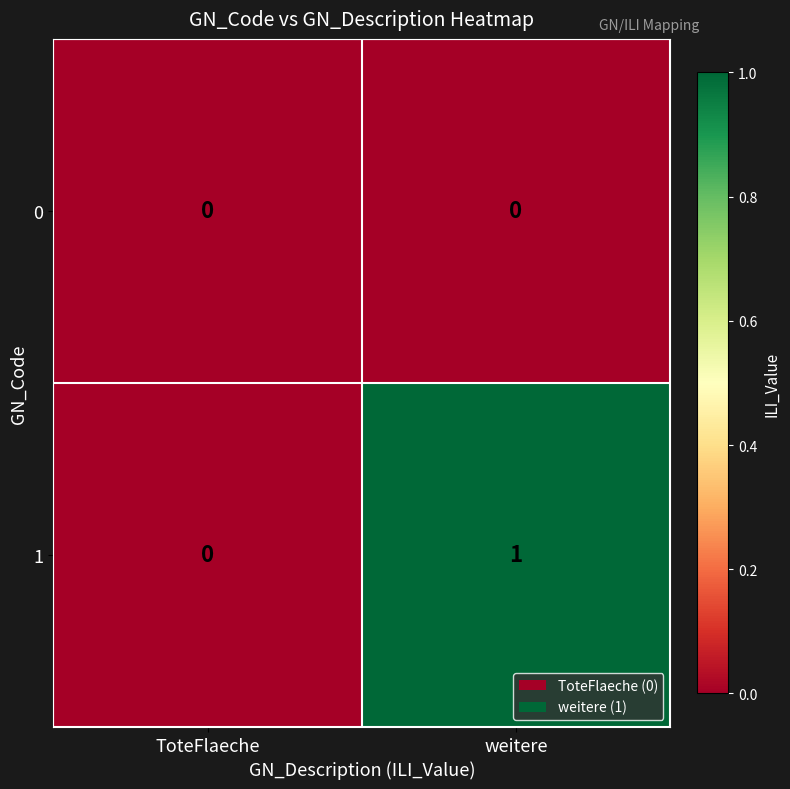

Rank the series by their maximum value, from lowest to highest.

0, 1